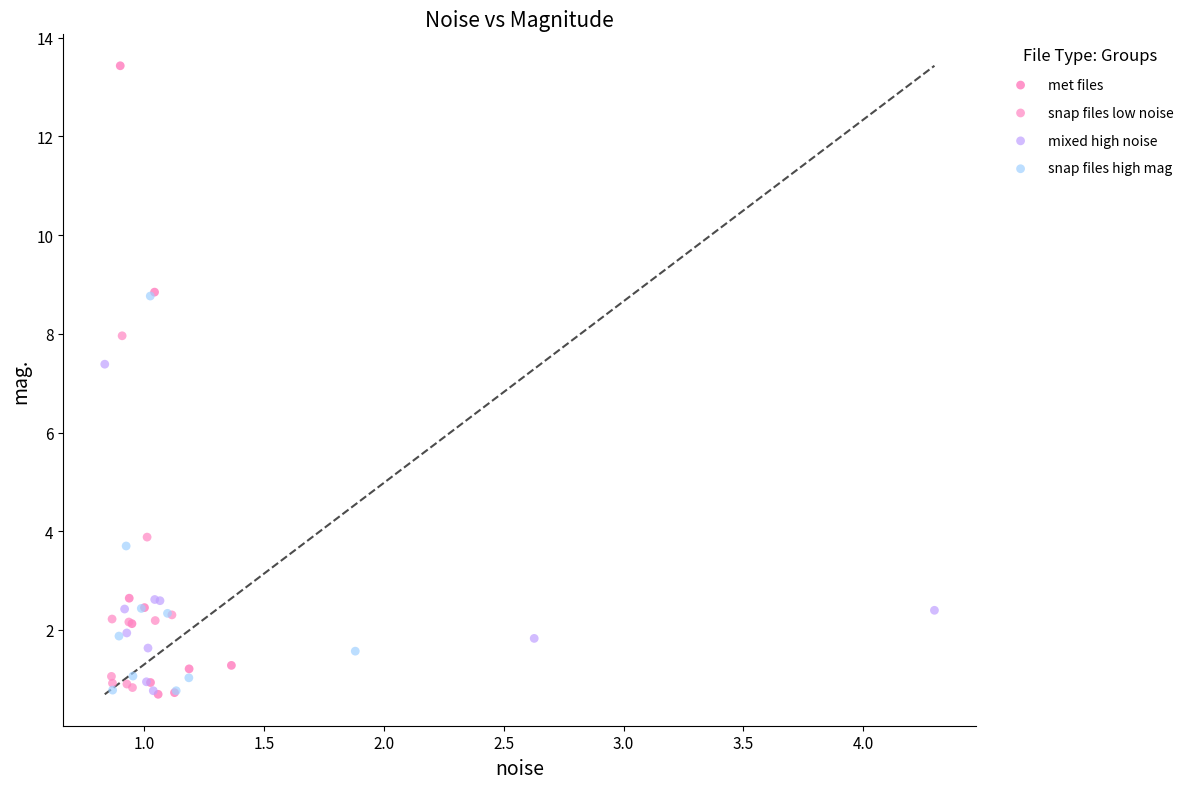

Which series has the widest spread of Y values?

met files